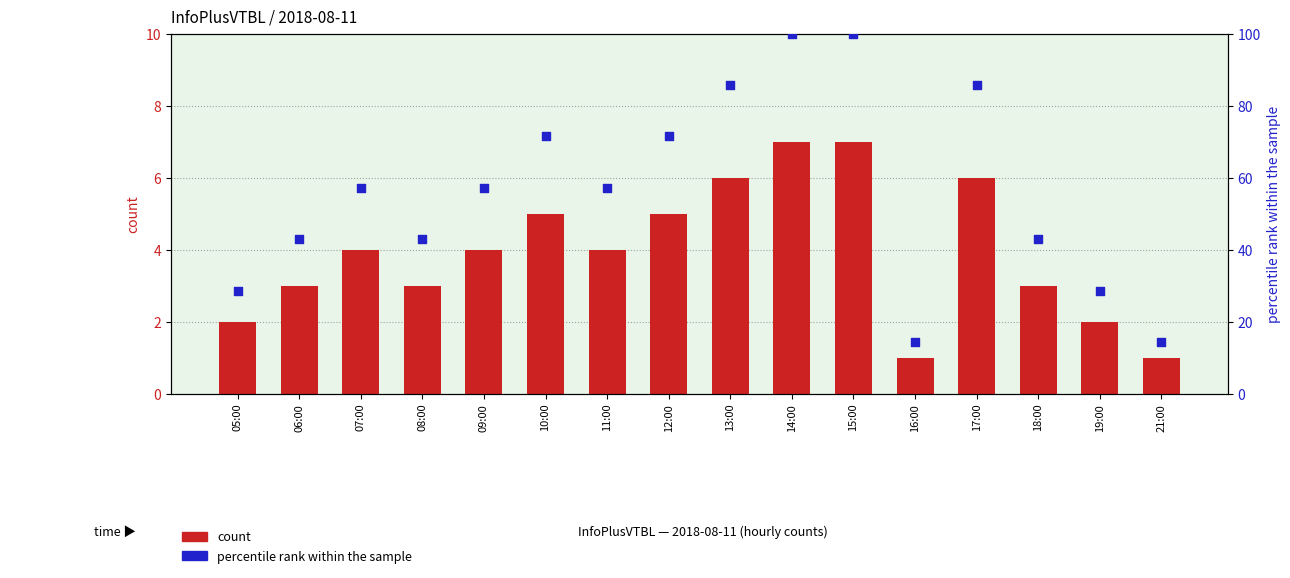

At how many categories does at least one series exceed 66?

6